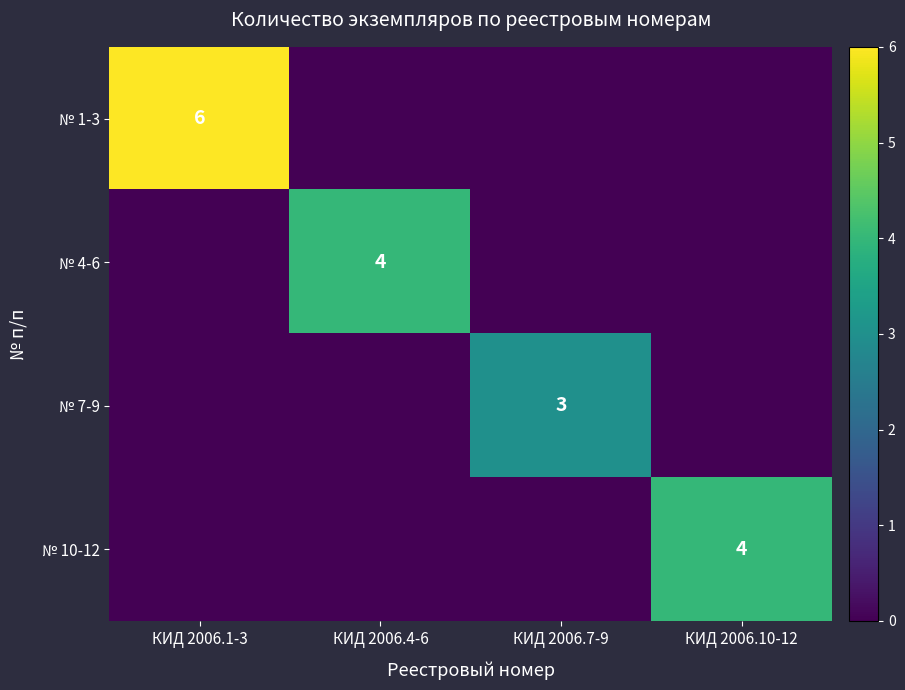

At which category is the sum across all series the highest?

КИД 2006.1-3